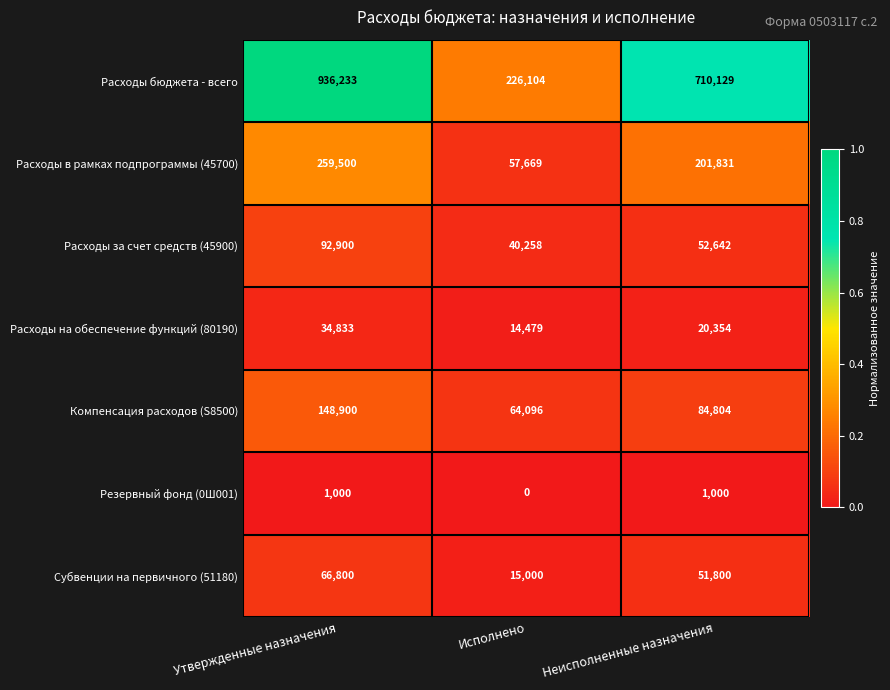

Is it true that Резервный фонд (0Ш001) equals 463 at Неисполненные назначения?

False